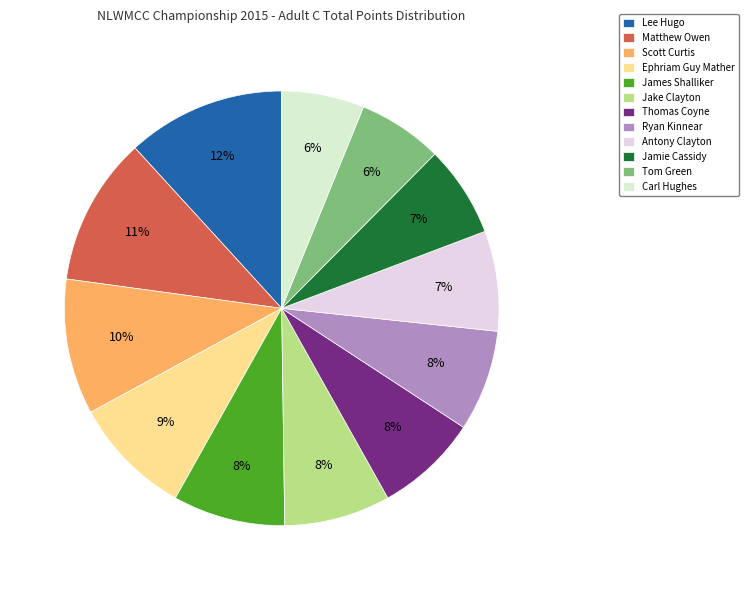

What percentage is NOT represented by Thomas Coyne?

92.3%